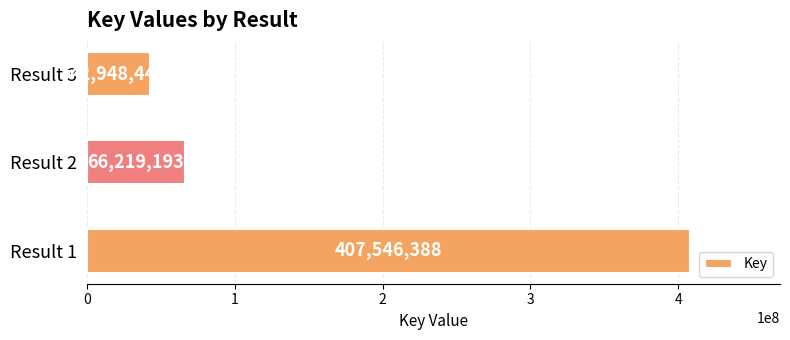

How many distinct data groups are displayed?

1